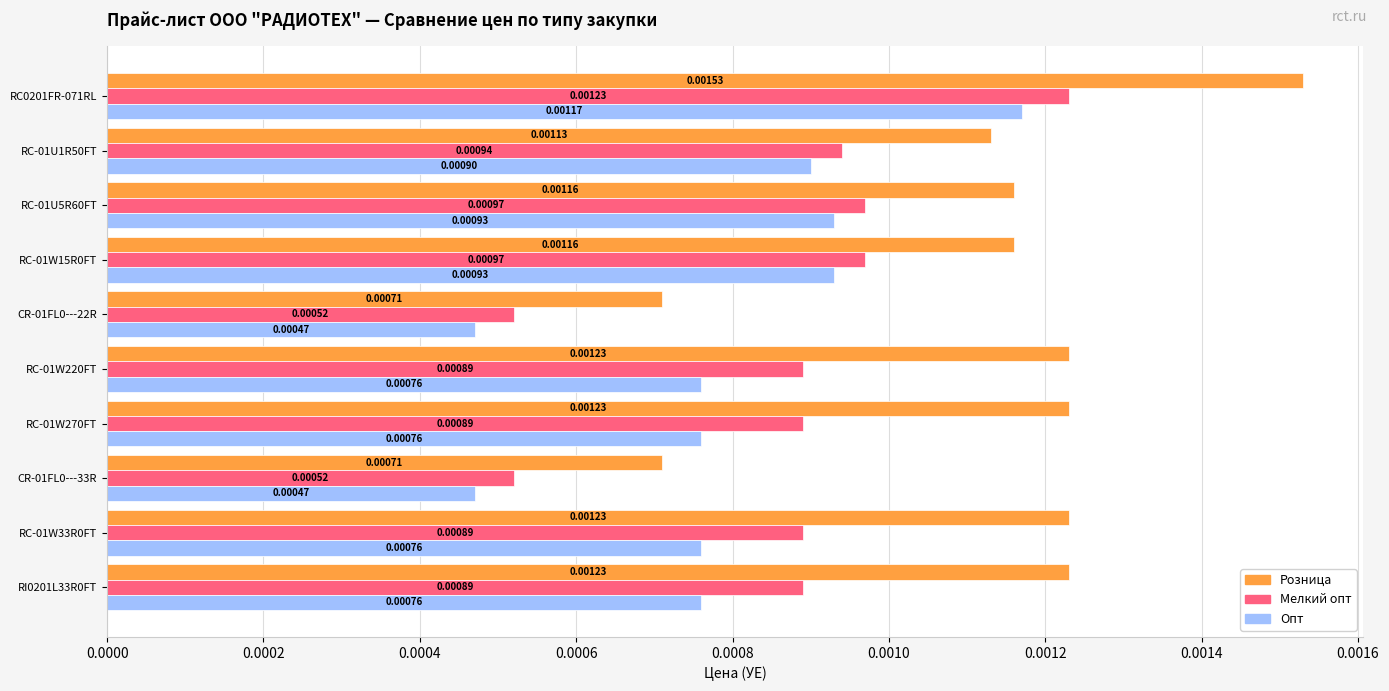

Which series has the widest spread of values?

Розница